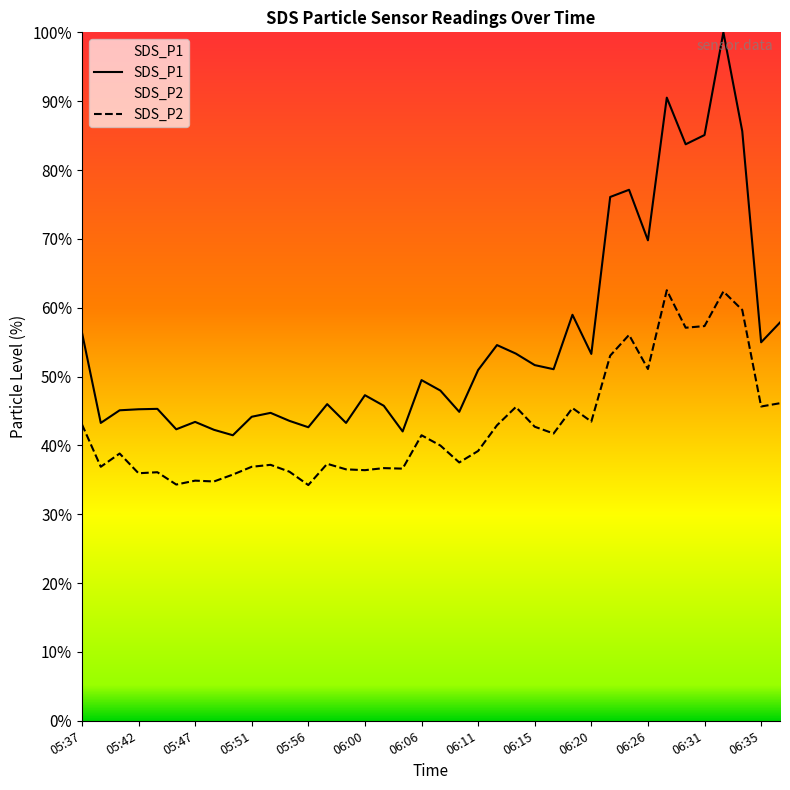

Which series has the largest range (max minus min)?

SDS_P1